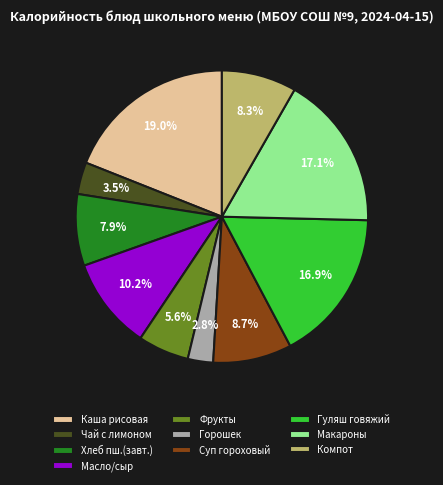

How many segments does this pie chart have?

10